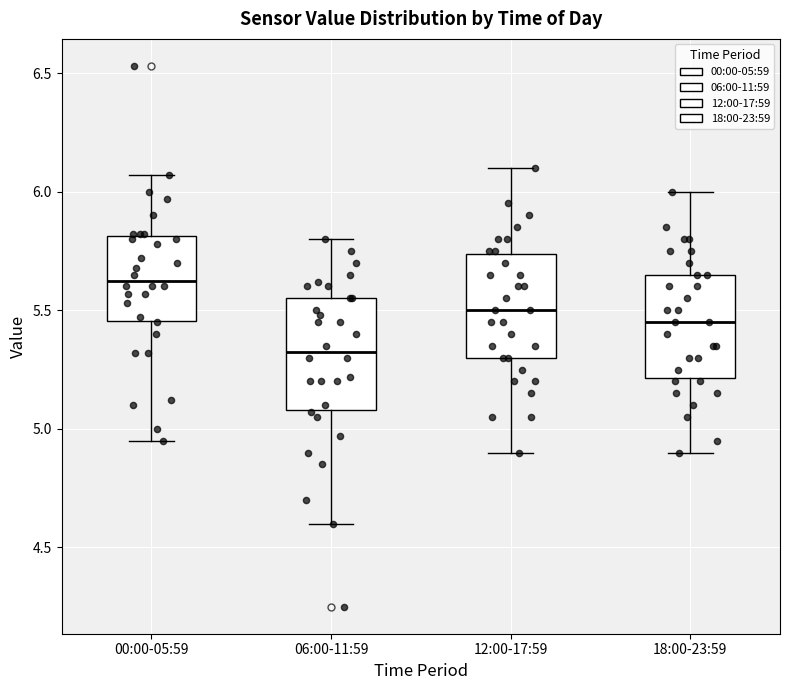

Reading left to right, read every box against the y-axis: the position of its median line, the range the box covers, and the ends of its whiskers. The values are not printed on the chart, so give them approximately, as read against the axis.

00:00-05:59: median 5.65, box 5.45 to 5.80, whiskers 4.95 to 6.05
06:00-11:59: median 5.35, box 5.10 to 5.55, whiskers 4.60 to 5.80
12:00-17:59: median 5.50, box 5.30 to 5.75, whiskers 4.90 to 6.10
18:00-23:59: median 5.45, box 5.20 to 5.65, whiskers 4.90 to 6.00